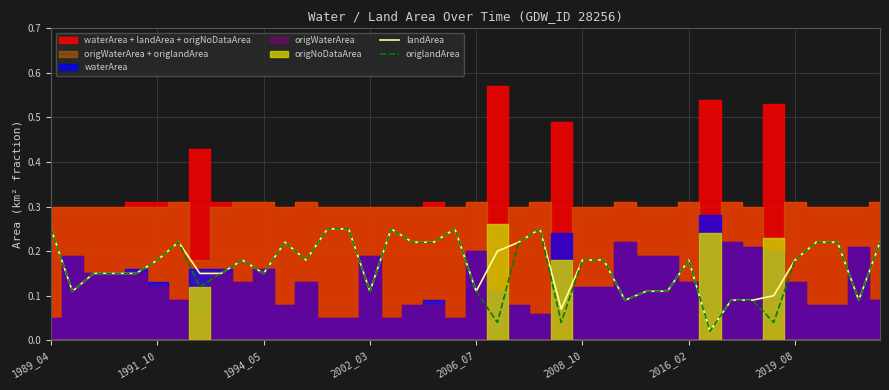

Which has a higher value, 36 or 20?

36